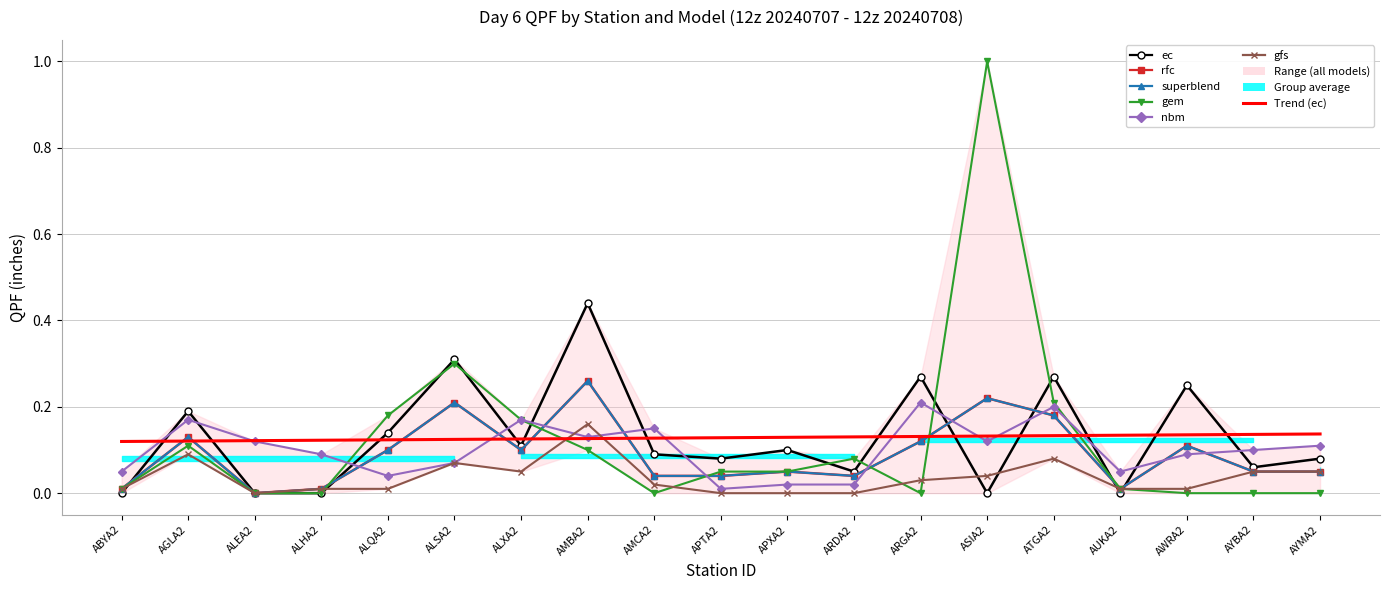

Where is the first local maximum for ec?

AGLA2